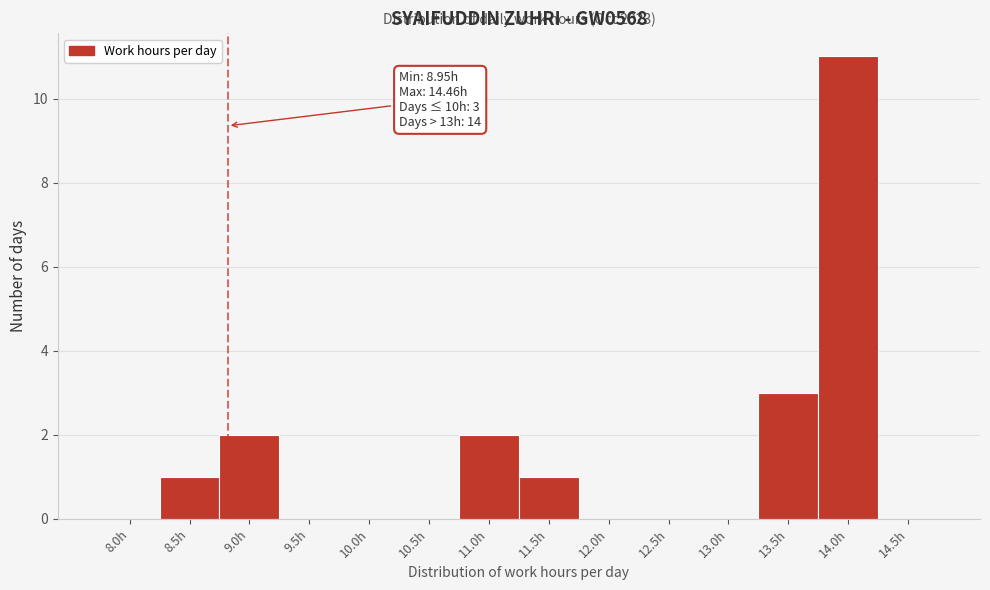

Reading left to right, list all the values displayed in this chart.

8.0h=0	8.5h=1	9.0h=2	9.5h=0	10.0h=0	10.5h=0	11.0h=2	11.5h=1	12.0h=0	12.5h=0	13.0h=0	13.5h=3	14.0h=11	14.5h=0